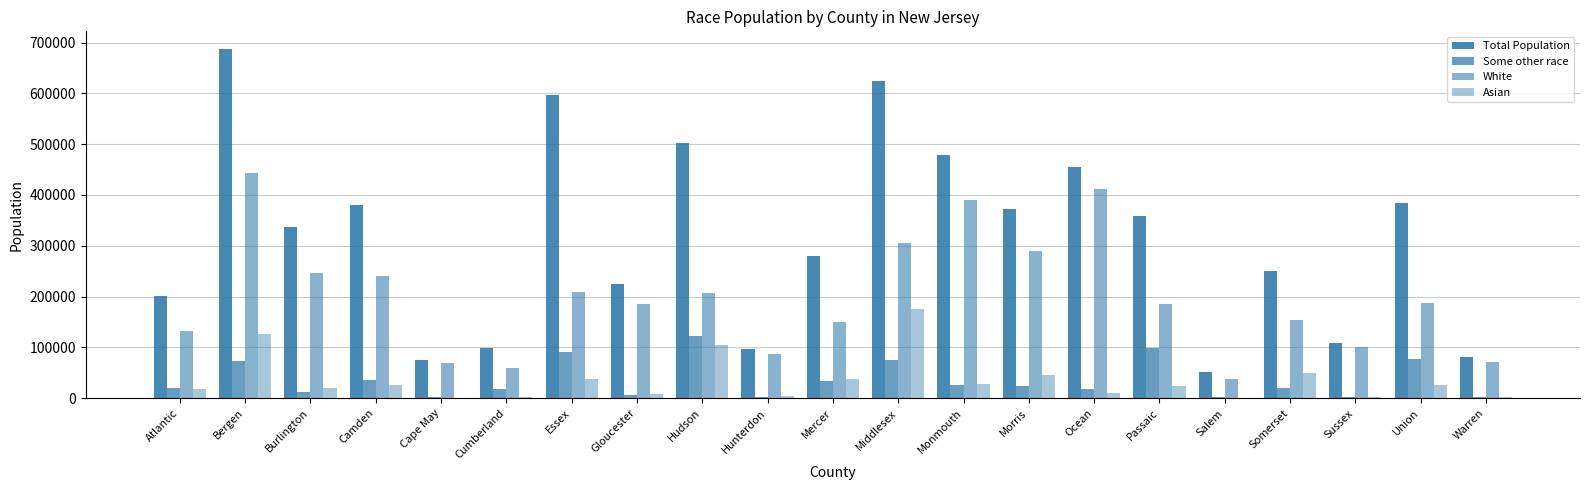

How many groups of bars are there?

21